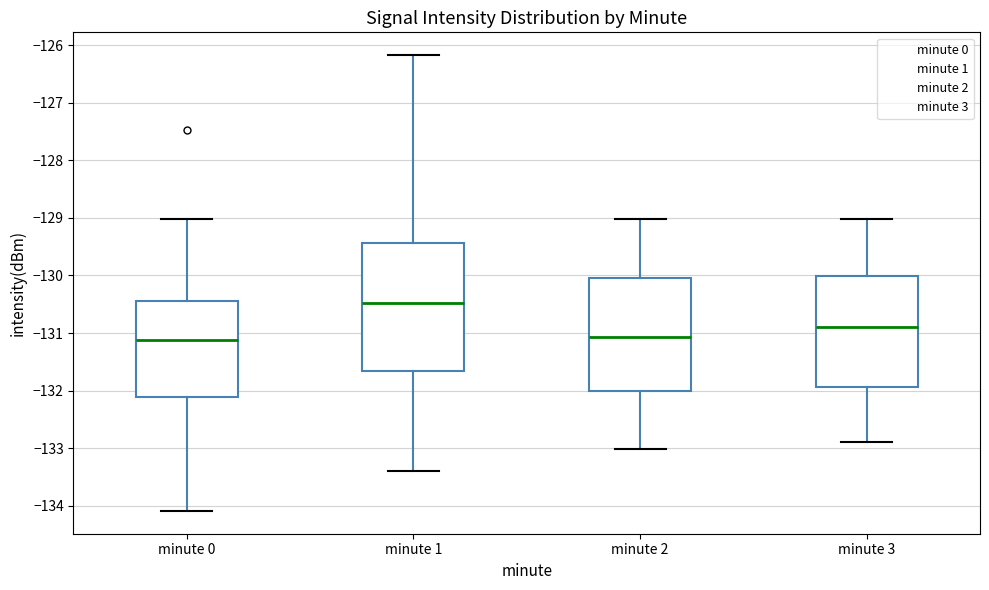

Reading left to right, transcribe this box plot: for each box, give where its median line is, the range the box spans, and where its two whiskers end, as read against the y-axis. The values are not printed on the chart, so give them approximately, as read against the axis.

minute 0: median -131.1, box -132.1 to -130.4, whiskers -134.1 to -129.0
minute 1: median -130.5, box -131.7 to -129.4, whiskers -133.4 to -126.2
minute 2: median -131.1, box -132.0 to -130.0, whiskers -133.0 to -129.0
minute 3: median -130.9, box -131.9 to -130.0, whiskers -132.9 to -129.0